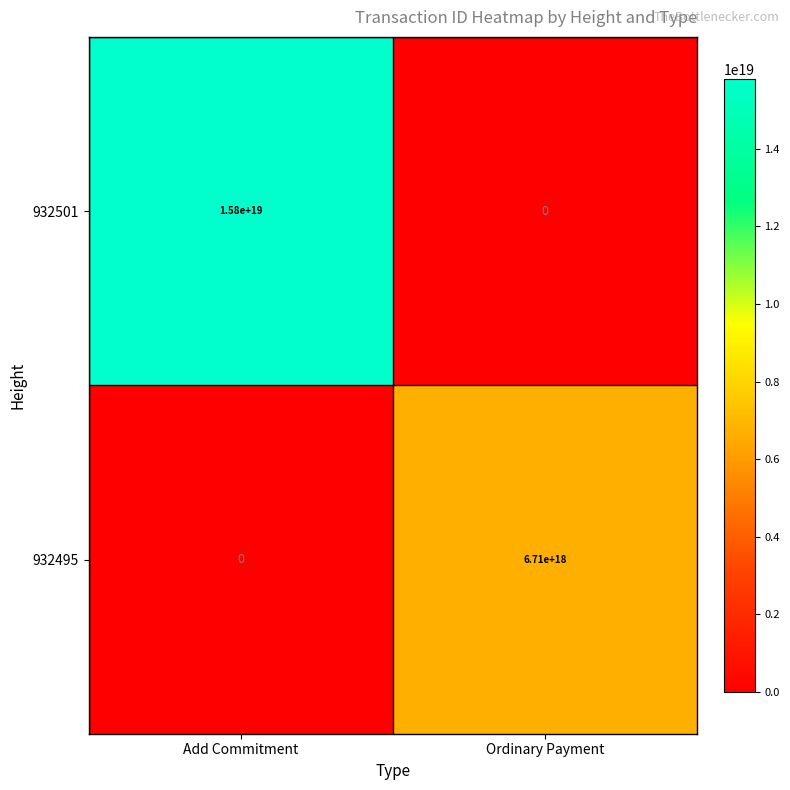

Which series has the largest total across all categories?

932501